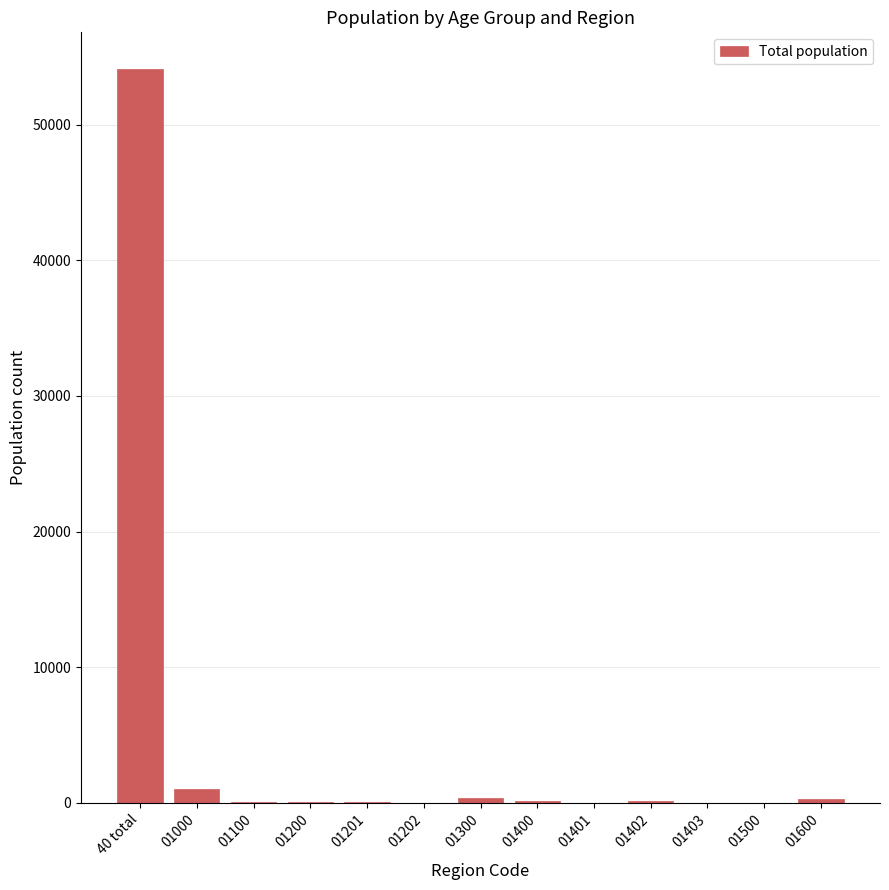

Are the bars horizontal?

No